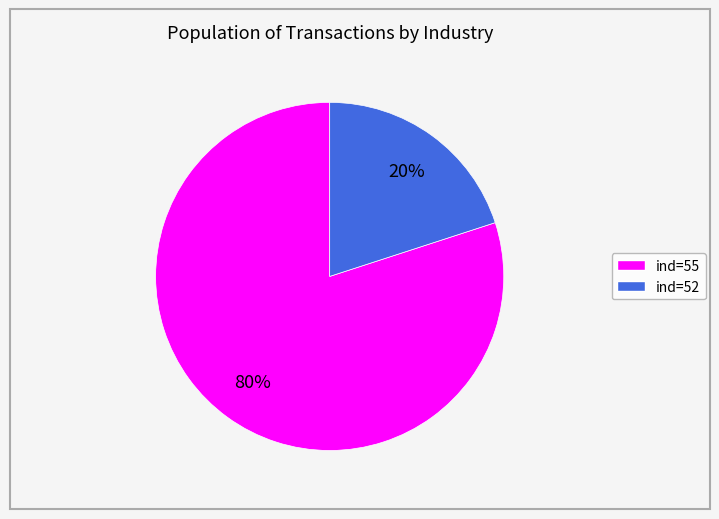

Does any single category account for the majority?

Yes